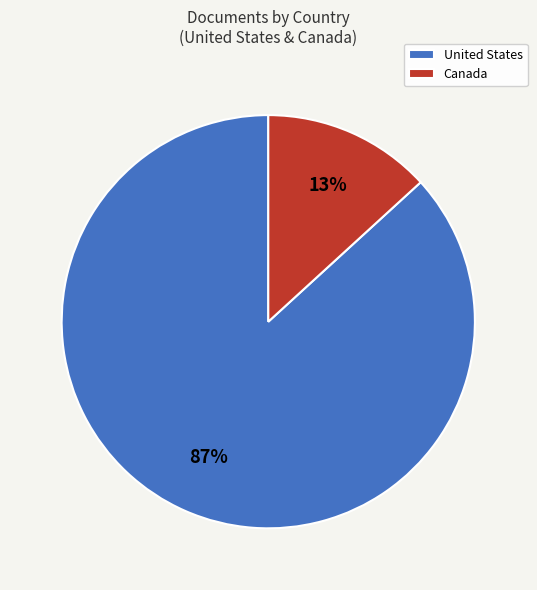

What percentage is the Canada slice, to the nearest percent?

13%